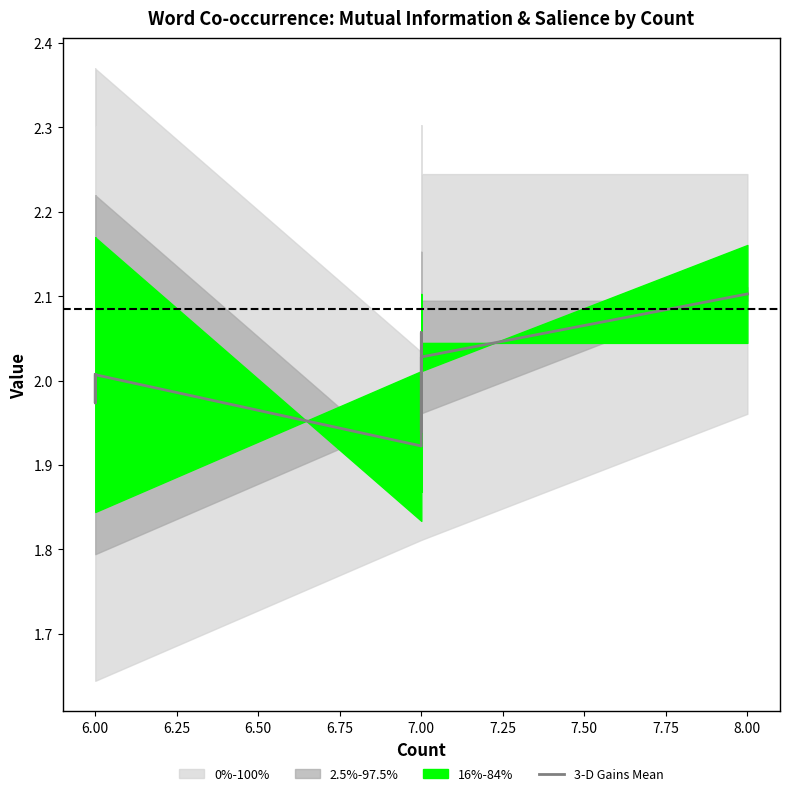

True or false: the data shows 3.5 at 7.00.

False